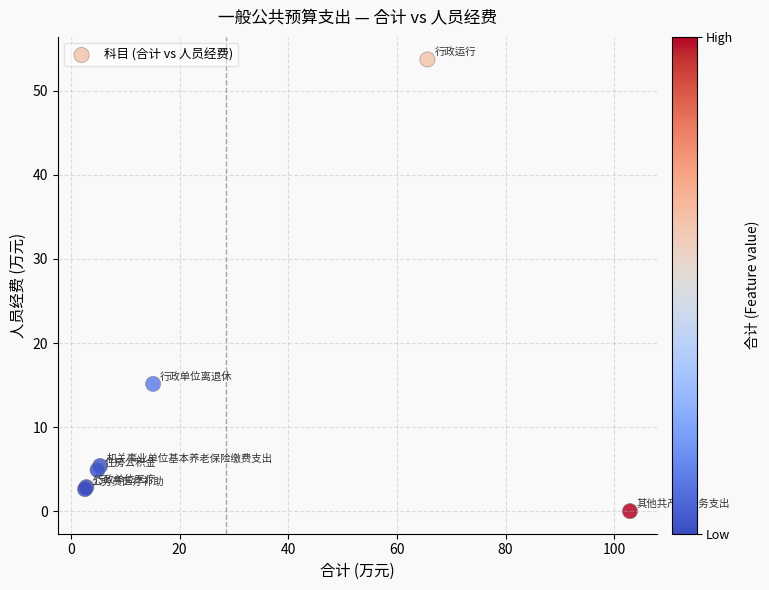

What Y value in the scatter plot is closest to 26?

15.1